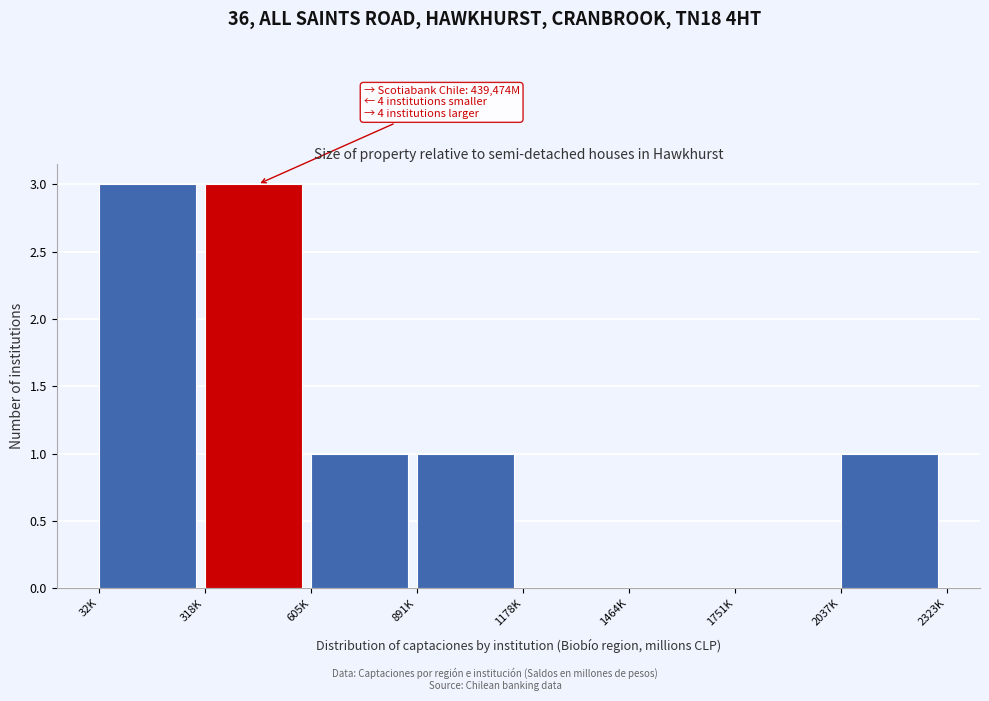

Reading left to right, what are all the values shown in this chart?

32K=3	318K=3	605K=1	891K=1	1178K=0	1464K=0	1751K=0	2037K=1